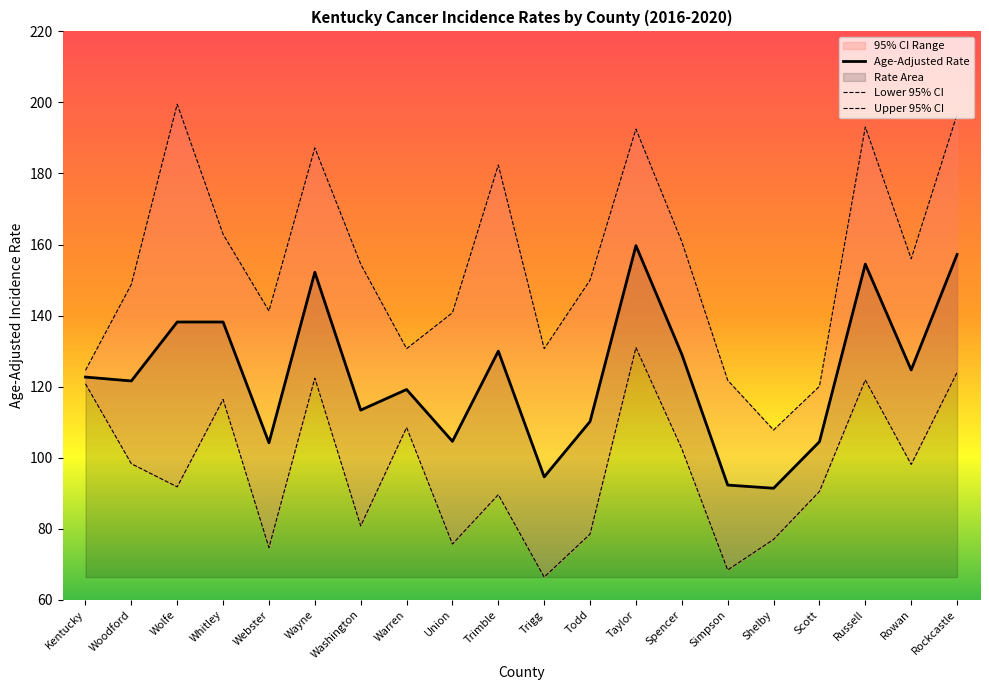

Rank the series by their maximum value, from lowest to highest.

Lower 95% CI, Age-Adjusted Rate, Upper 95% CI